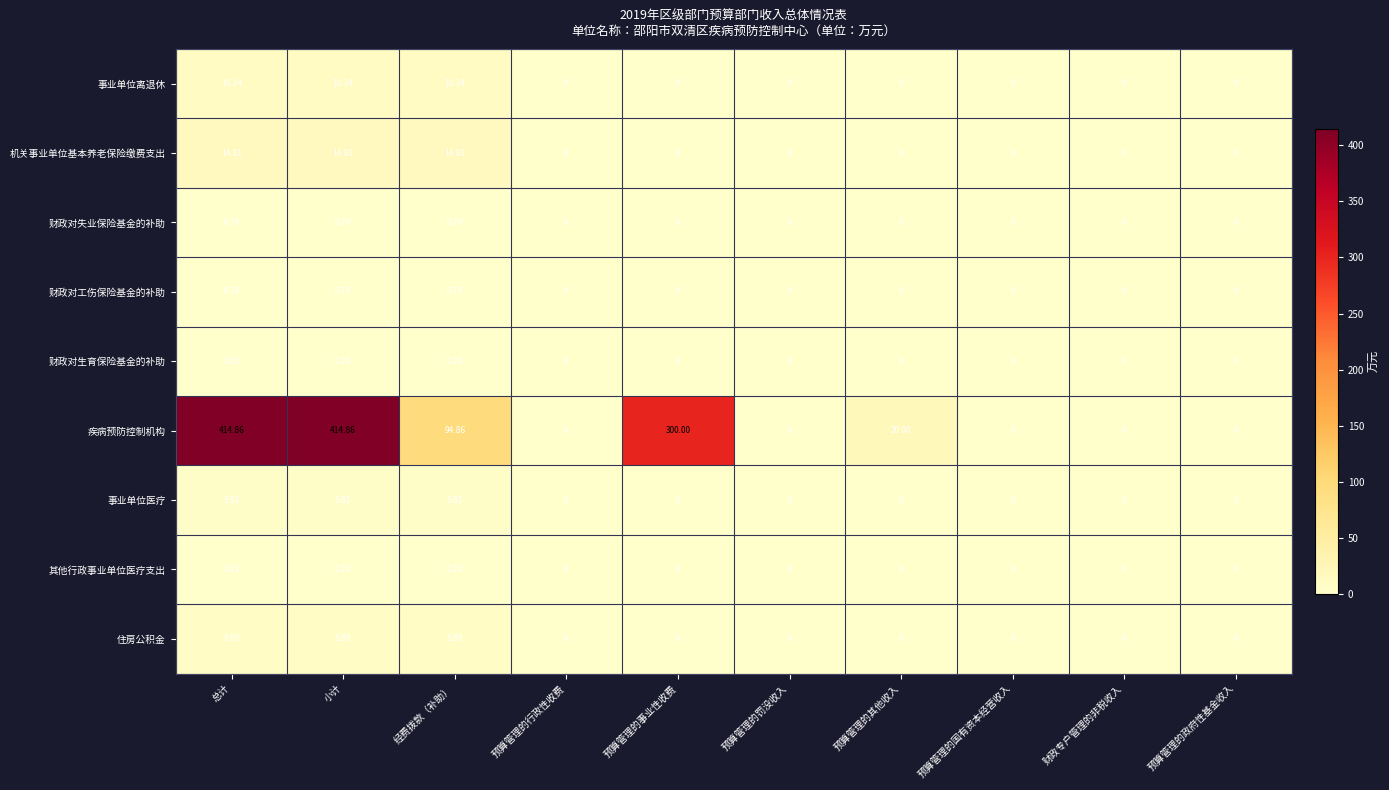

Which series has the largest range (max minus min)?

疾病预防控制机构